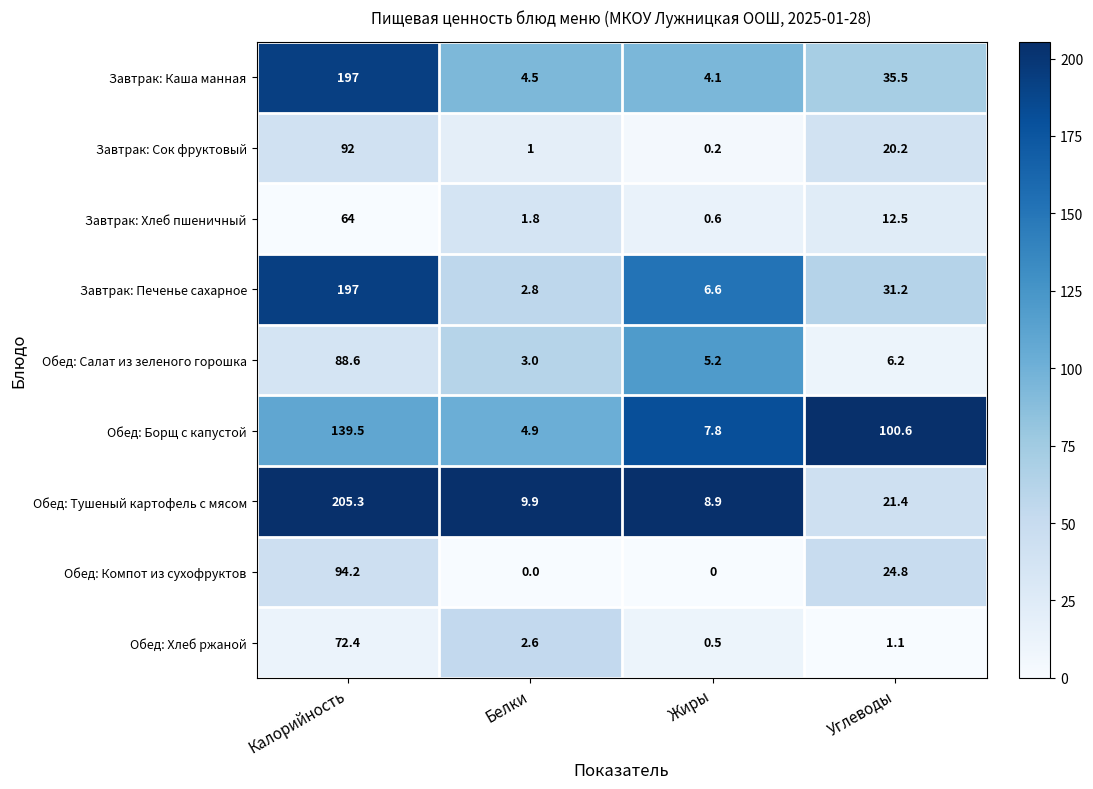

Rank the series at Углеводы from highest to lowest value.

Обед: Борщ с капустой, Завтрак: Каша манная, Завтрак: Печенье сахарное, Обед: Компот из сухофруктов, Обед: Тушеный картофель с мясом, Завтрак: Сок фруктовый, Завтрак: Хлеб пшеничный, Обед: Салат из зеленого горошка, Обед: Хлеб ржаной